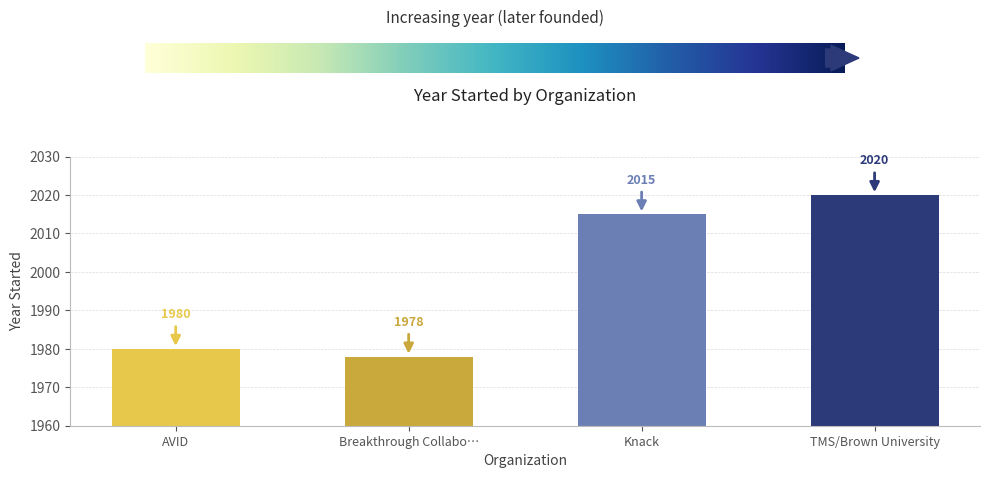

Does the chart contain stacked bars?

No